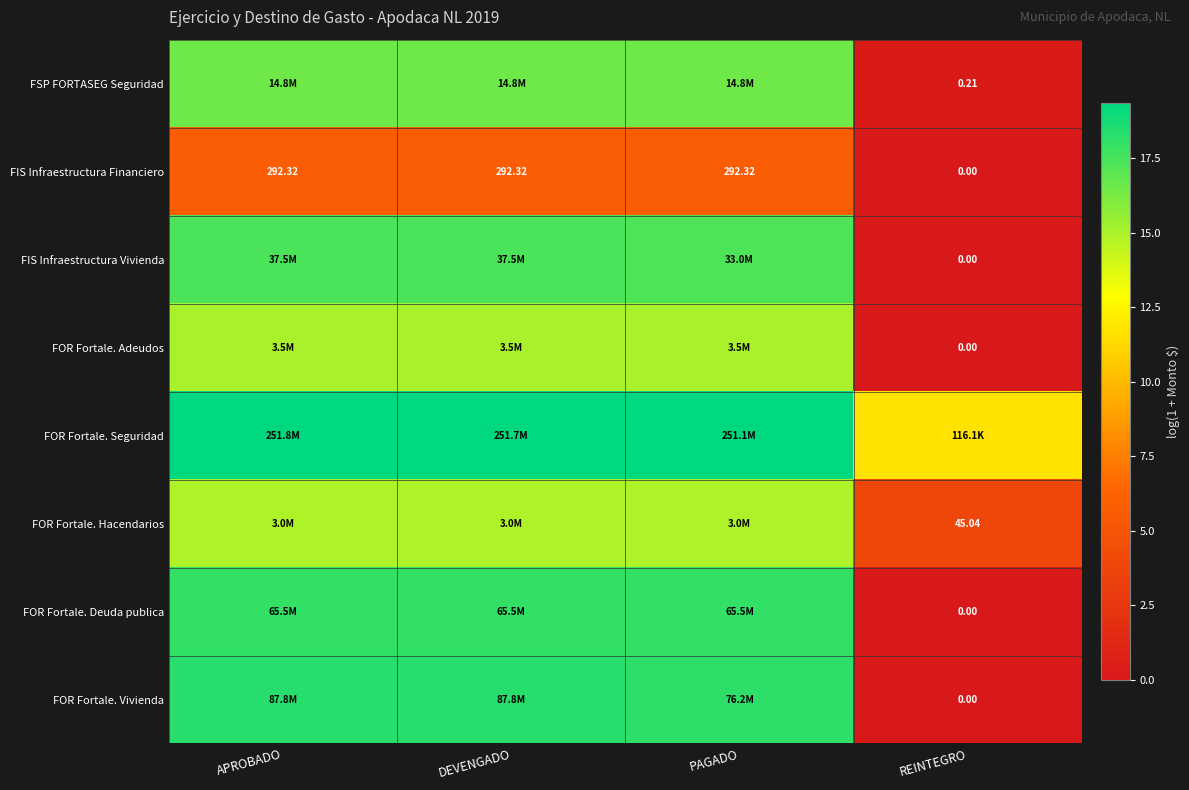

True or false: FIS Infraestructura Vivienda has a value of 25.0 at APROBADO.

False